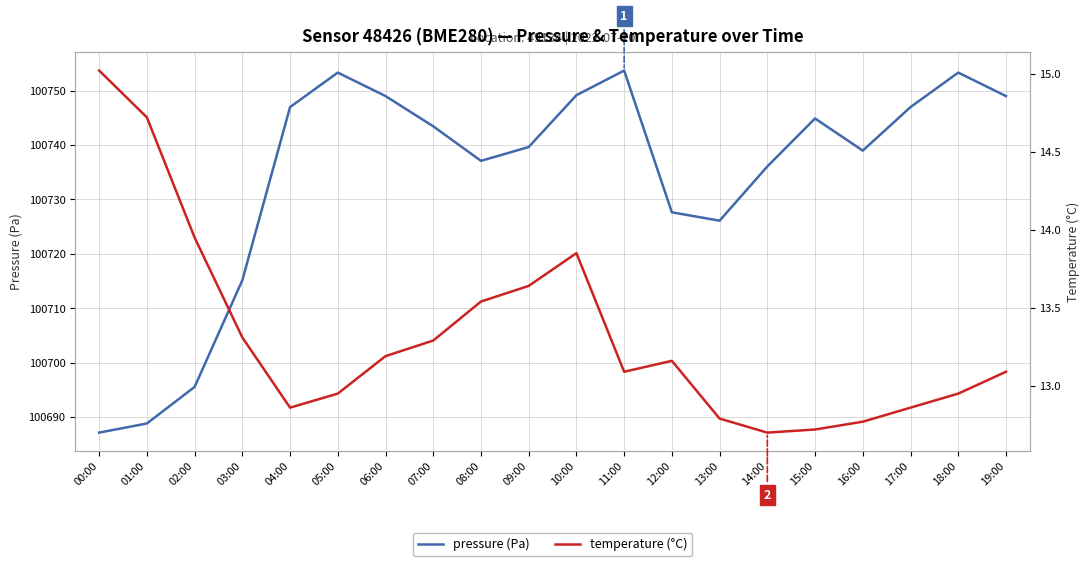

True or false: temperature (°C) and pressure (Pa) intersect in this chart.

False